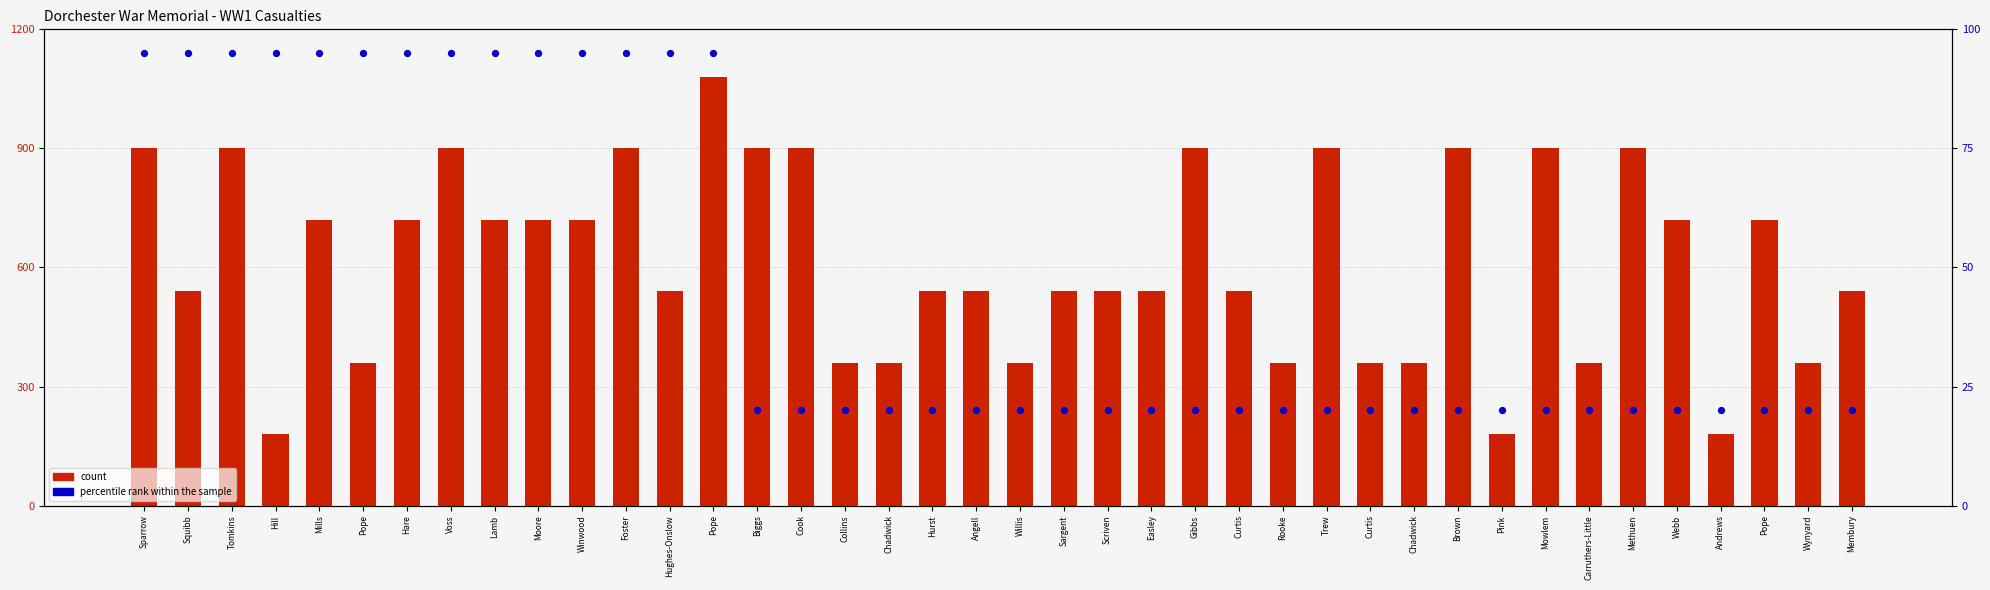

Which series has the largest Y range (max minus min)?

count